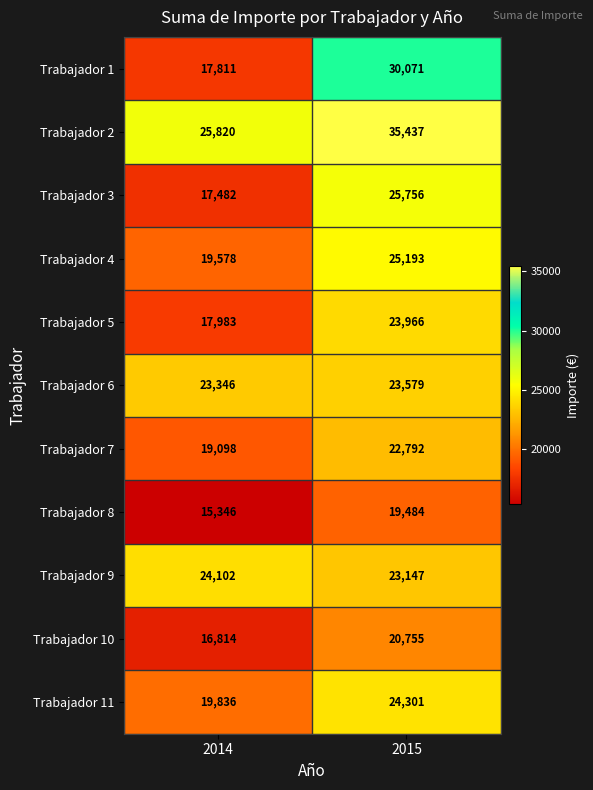

Count the number of categories in the chart.

2